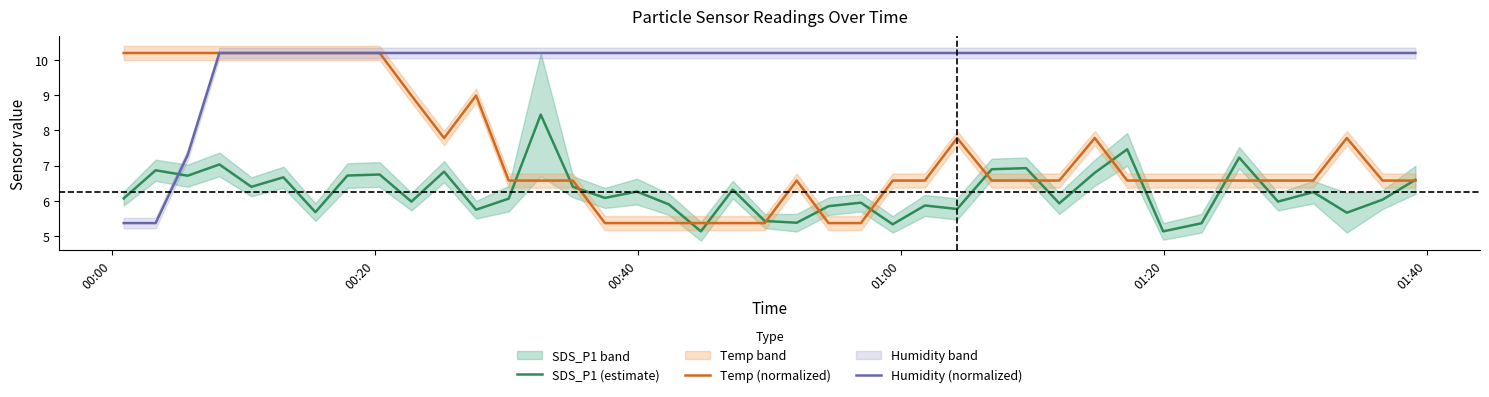

What is the lowest value of the SDS_P1 (estimate) series?

5.1